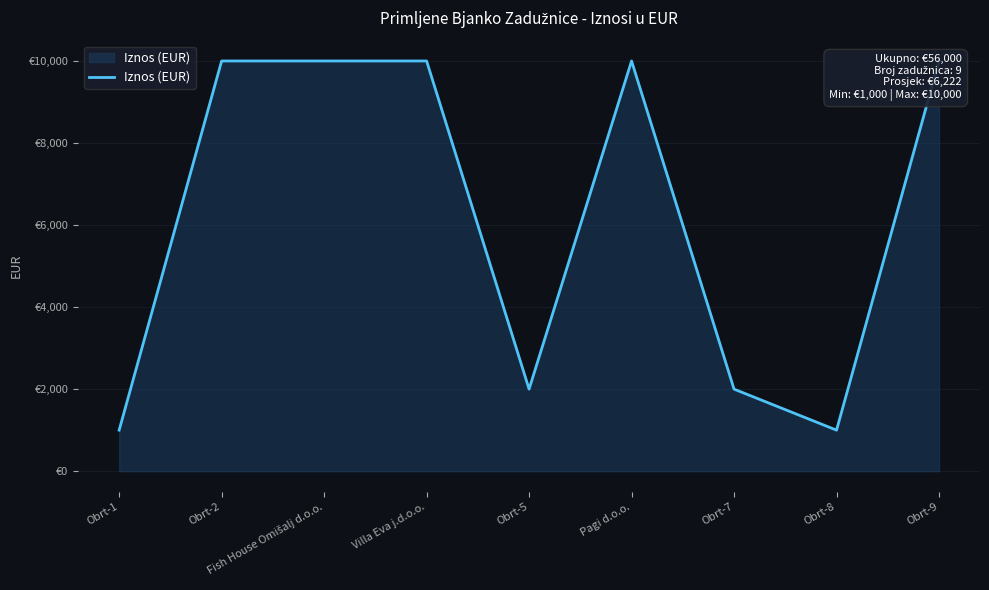

Is it true that the value at Obrt-2 is 10000?

True